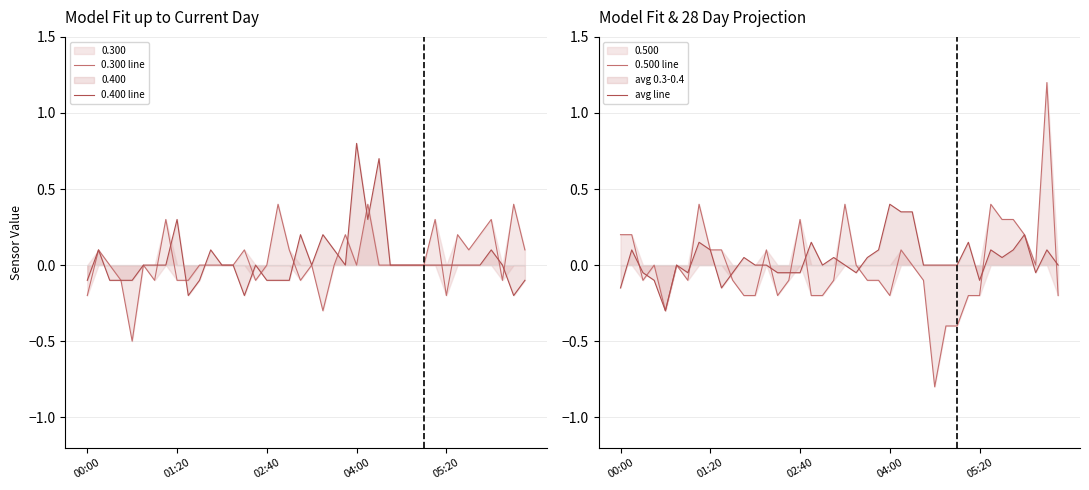

At which category is the sum across all series the highest?

38